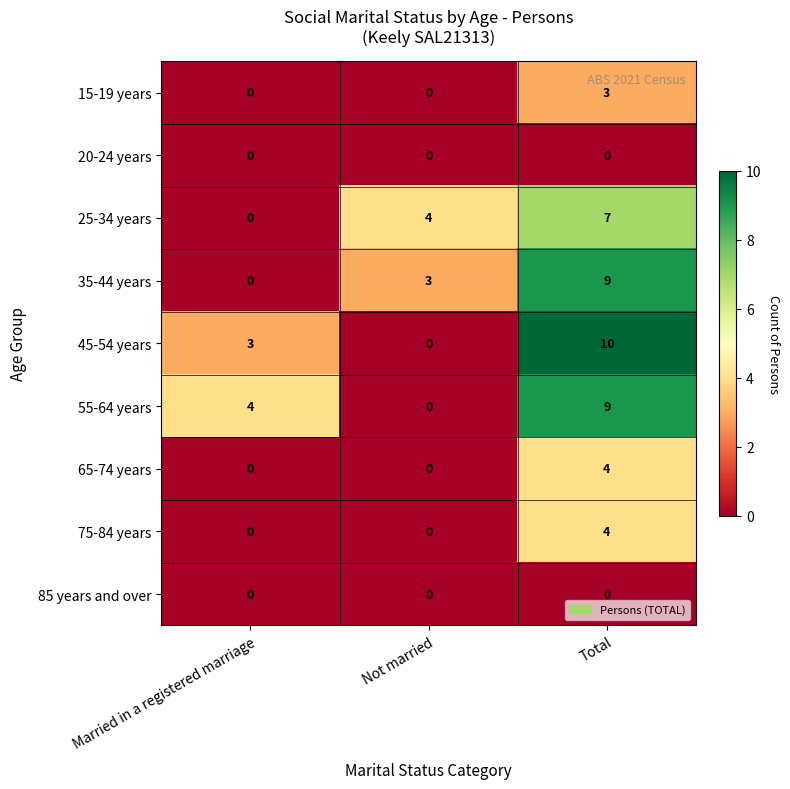

How many distinct data groups are displayed?

9